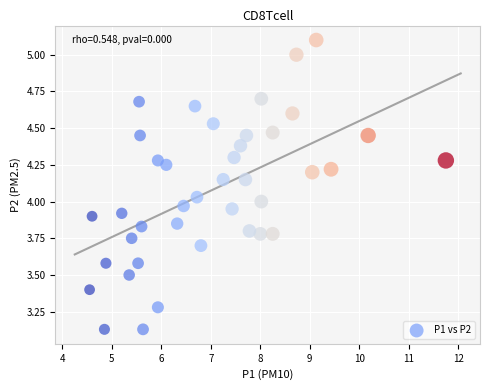

What is the range of X values (max minus min)?

7.2